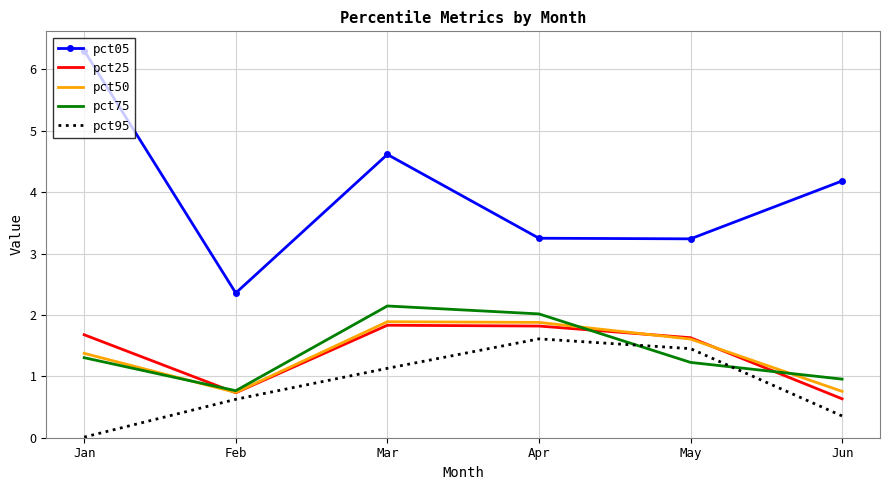

What are all the series names shown in the legend?

pct05, pct25, pct50, pct75, pct95